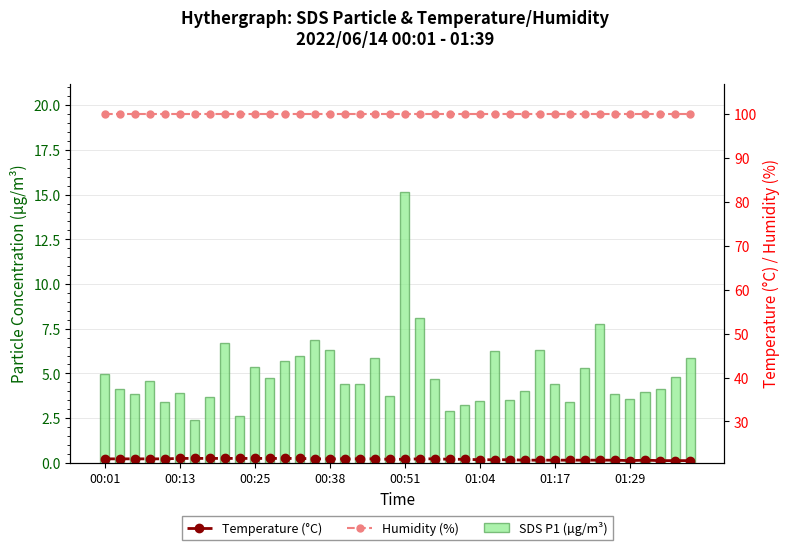

What is the sum of the Humidity (%) values at 24 and 27?

199.8